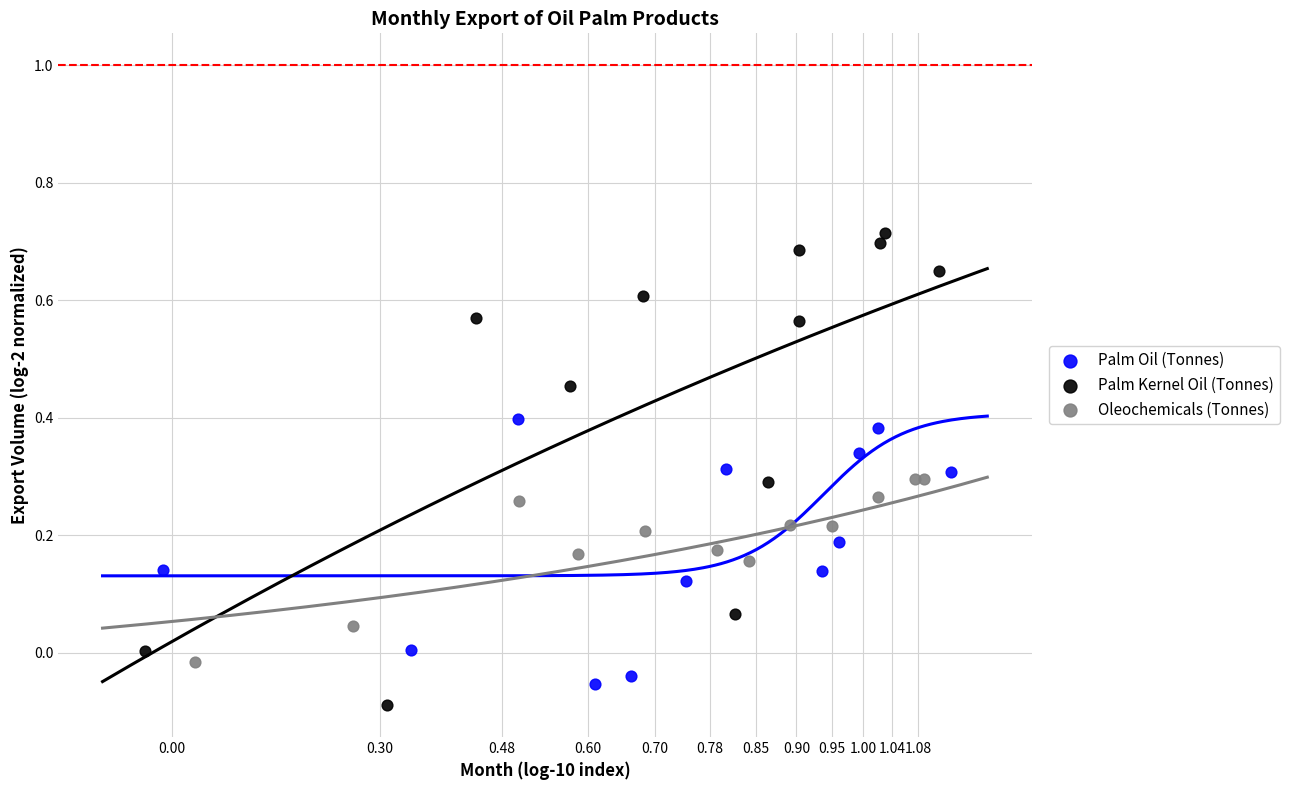

Which series has the widest spread of Y values?

Palm Kernel Oil (Tonnes)